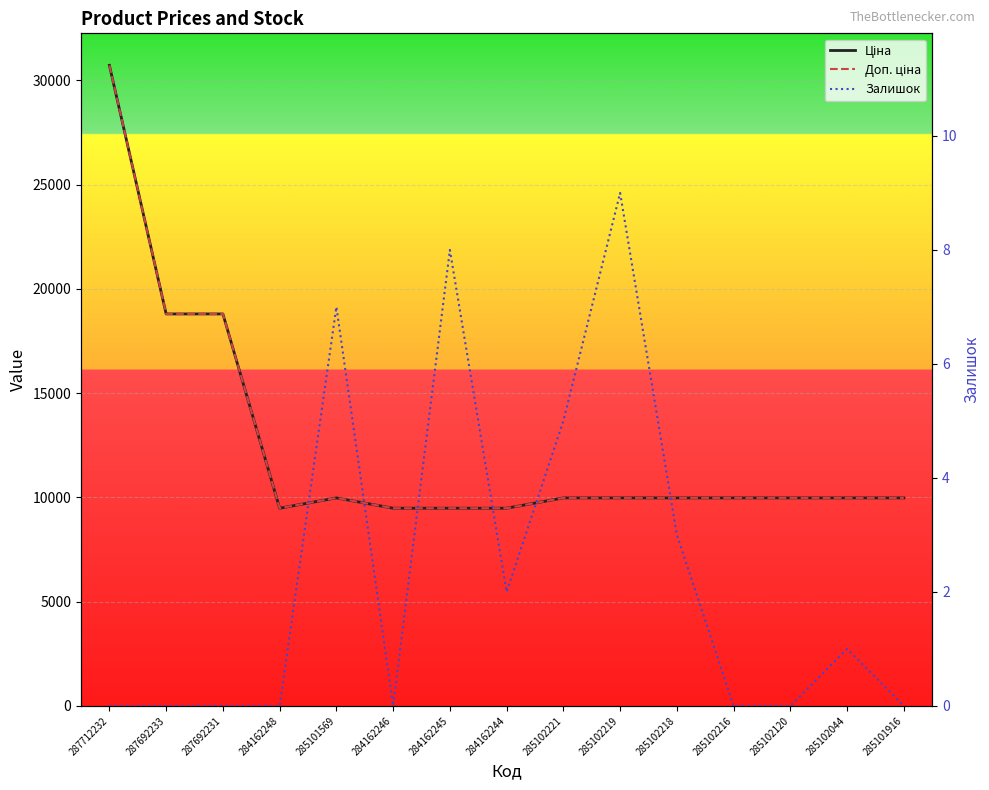

What is the approximate value of Доп. ціна at 287692233?

18796.8